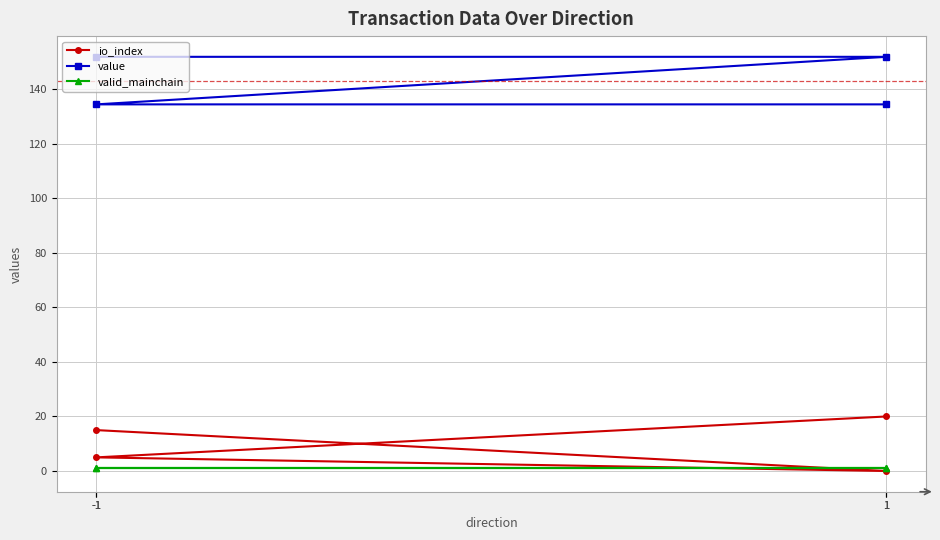

List the labels in order of value value, largest first.

-1, 1, -1, 1